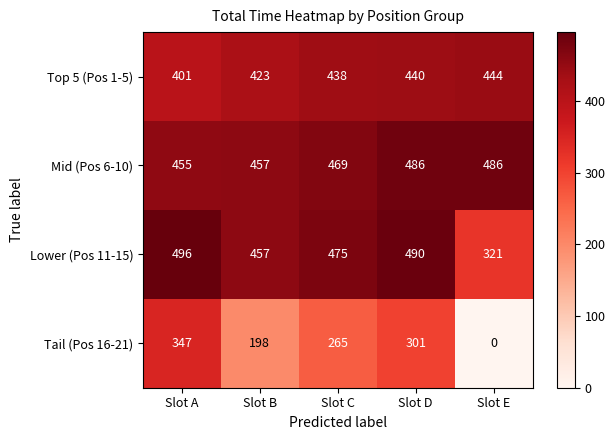

Reading left to right, what are all the values shown in this chart?

Top 5 (Pos 1-5): 401	423	438	440	444
Mid (Pos 6-10): 455	457	469	486	486
Lower (Pos 11-15): 496	457	475	490	321
Tail (Pos 16-21): 347	198	265	301	0